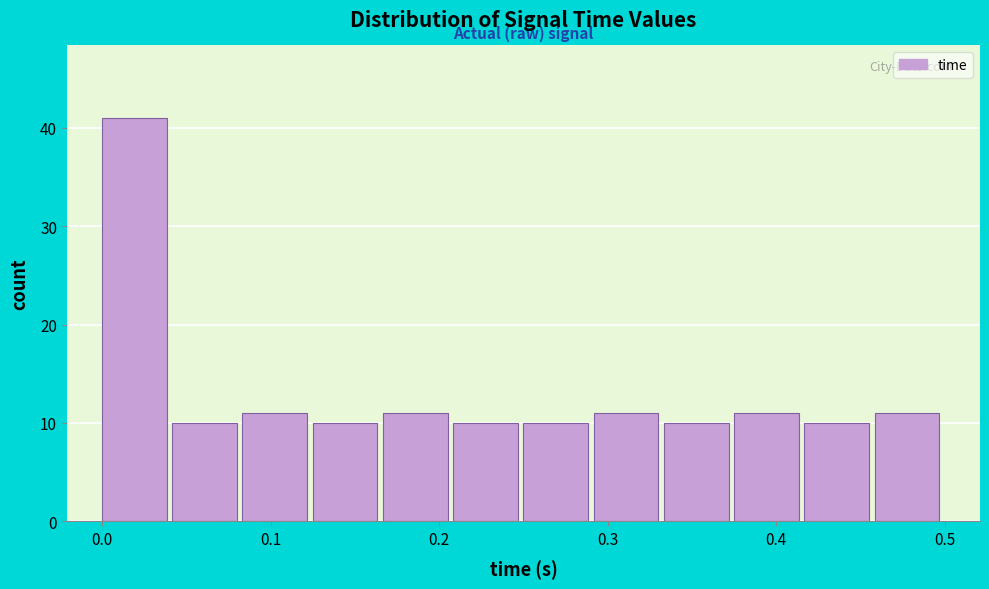

What is the height of the bar covering 0.04 to 0.08 on the x-axis? Neither the bar edges nor the heights are printed on the chart, so give them approximately, as read against the axes.

10